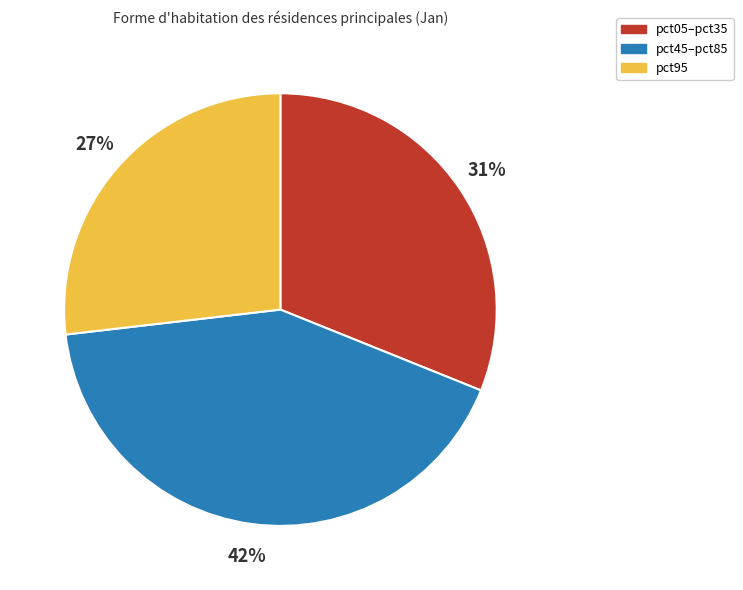

To the nearest percent, what is the average slice percentage?

33%